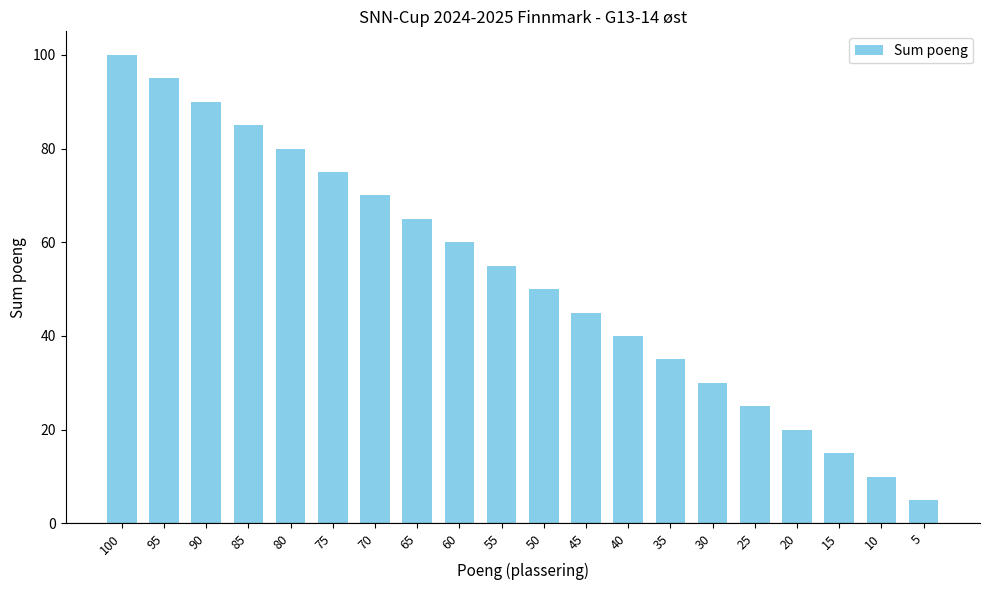

Reading left to right, extract all data points from this chart.

100	95	90	85	80	75	70	65	60	55	50	45	40	35	30	25	20	15	10	5